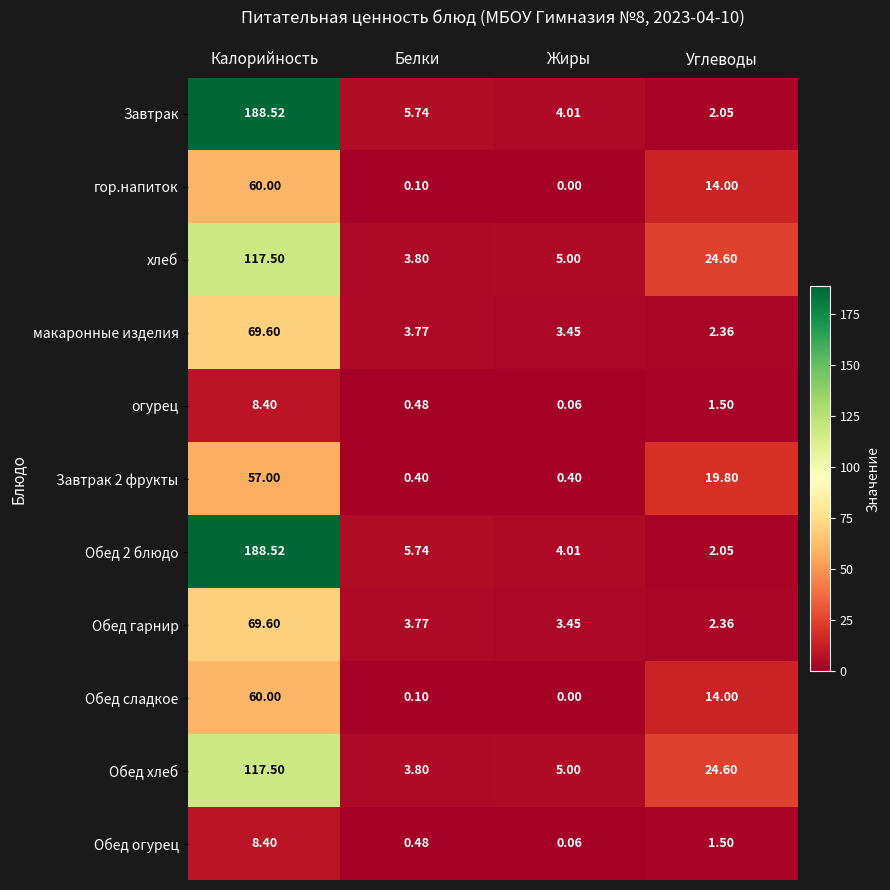

At which label does Обед огурец reach its minimum?

Жиры